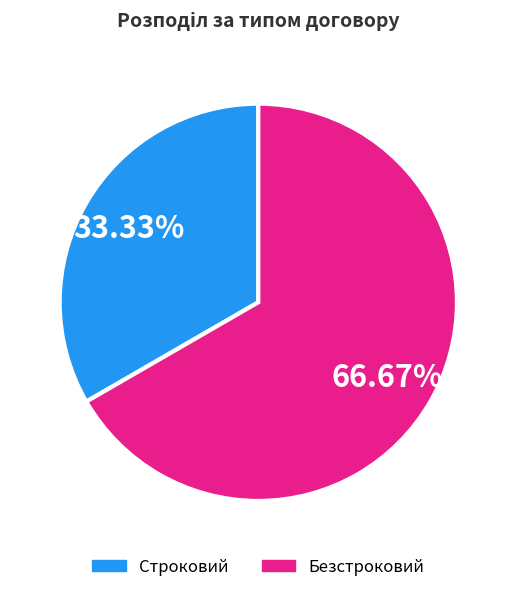

True or false: Безстроковий accounts for 81% of the total.

False